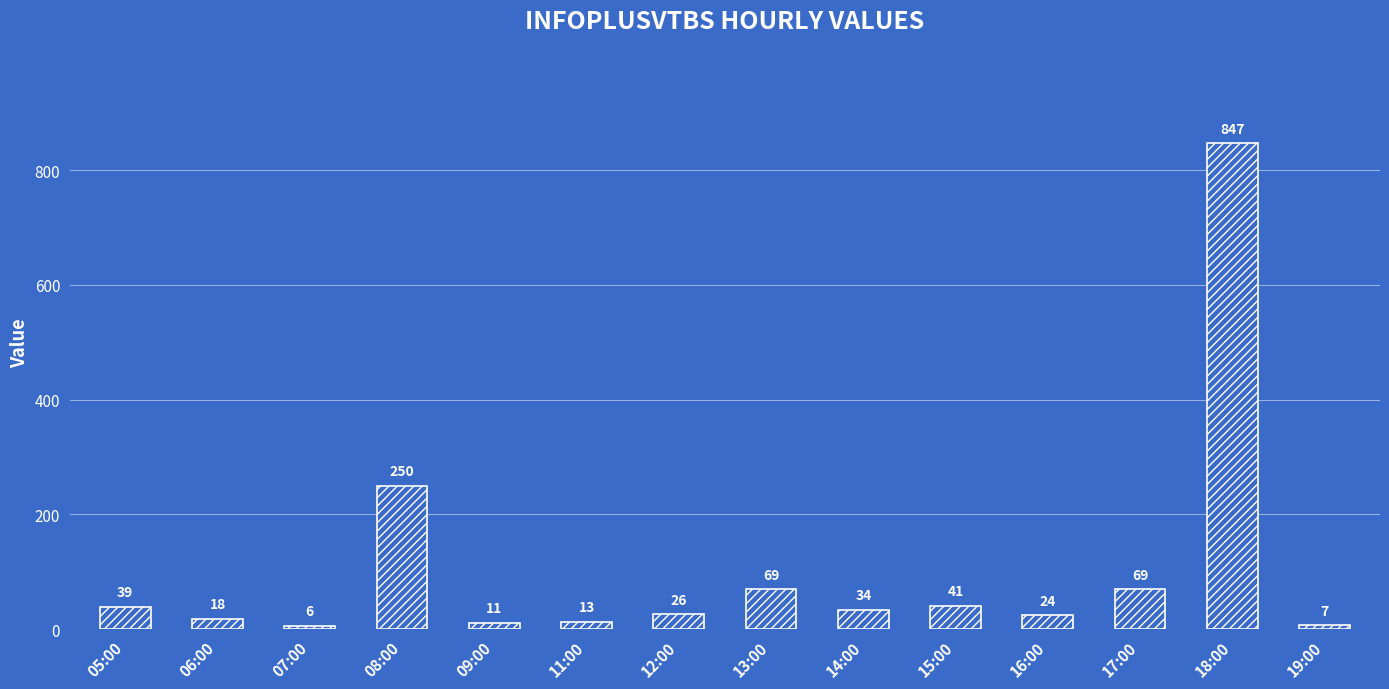

Read the value at 13:00, to the nearest 10.

70